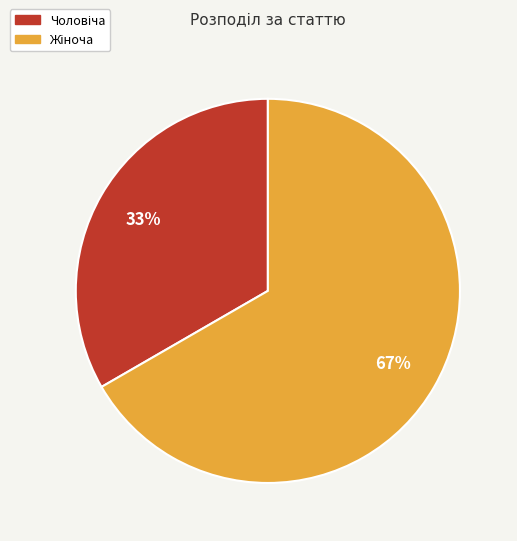

To the nearest percent, what is the average slice percentage?

50%